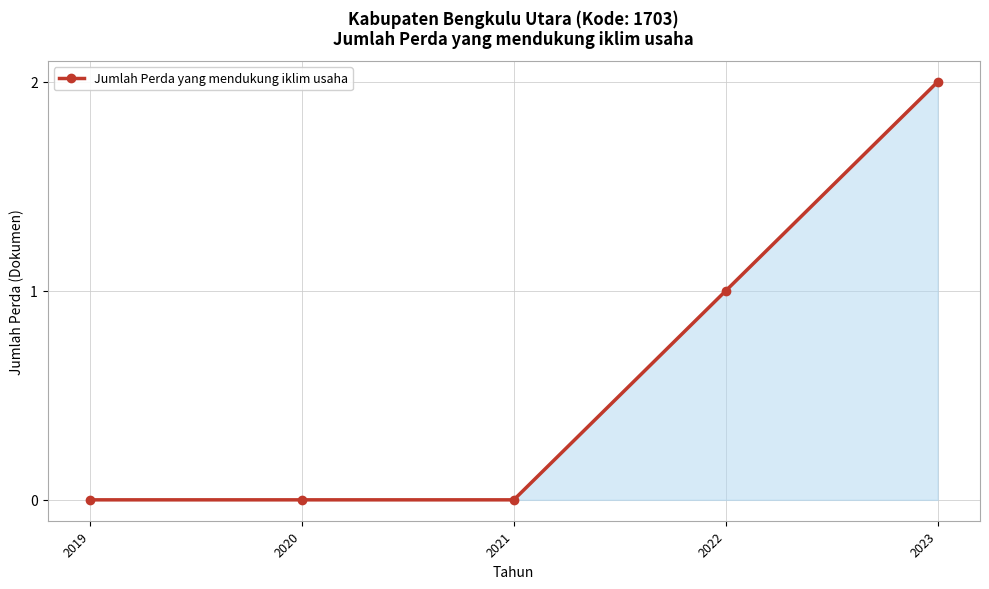

Which category has the highest value across all series?

2023